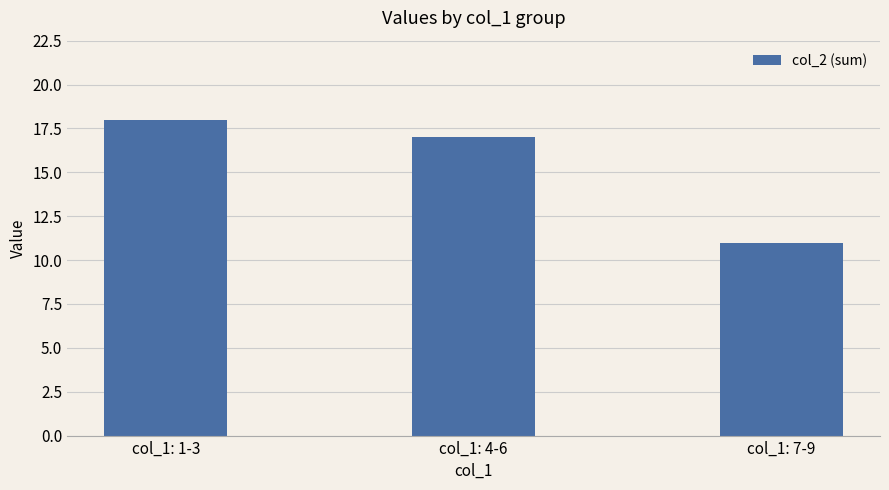

At which category does the chart reach its peak across all series?

col_1: 1-3